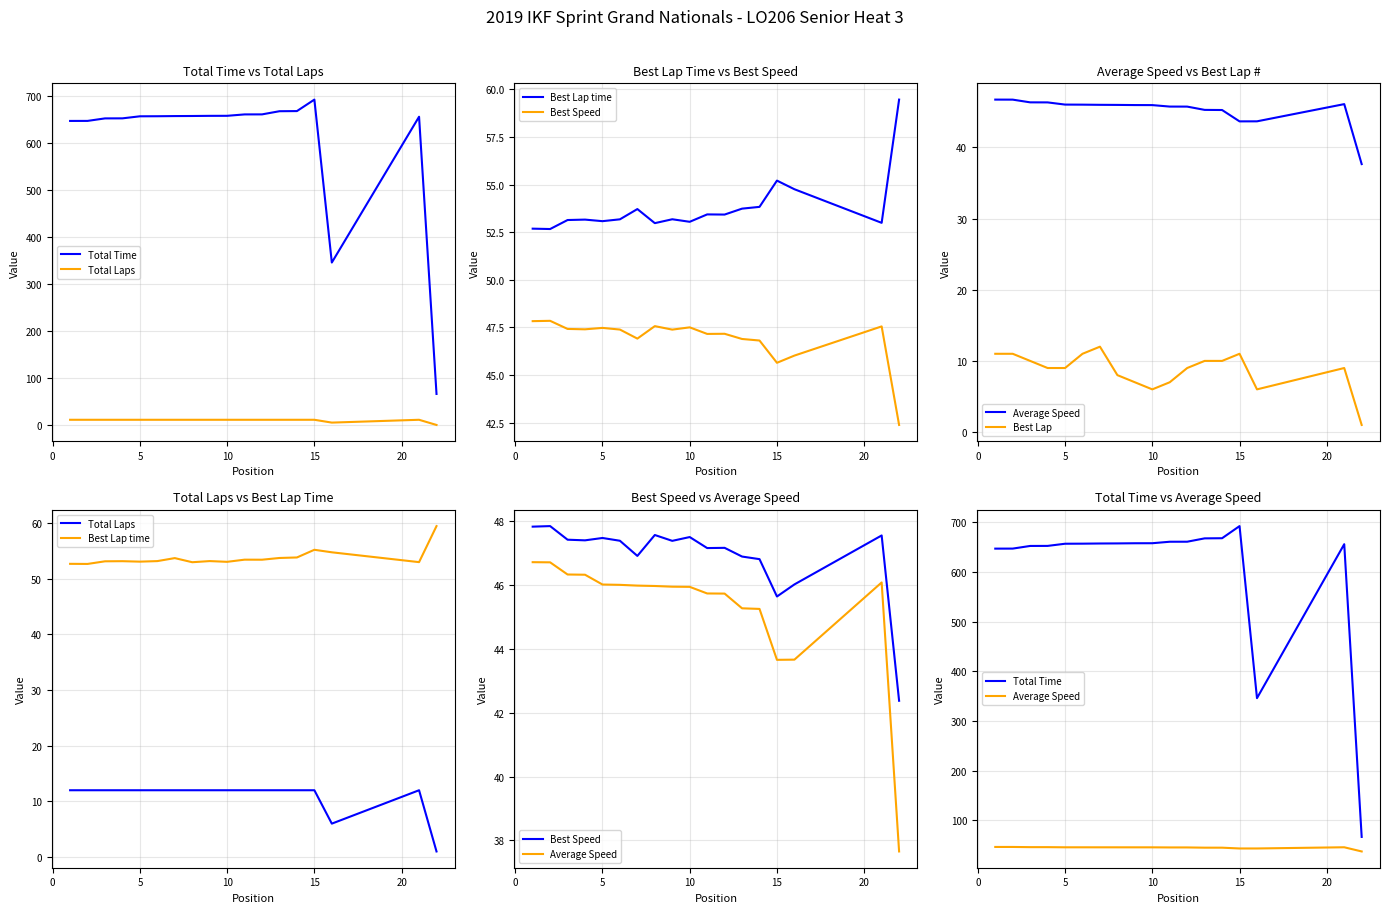

Reading right to left, transcribe all the data shown in this chart.

Total Time: 66.9	656.2	346.3	692.7	668.3	668.0	661.2	661.2	658.2	658.1	657.8	657.6	657.3	657.2	652.8	652.7	647.4	647.3
Total Laps: 1.0	12.0	6.0	12.0	12.0	12.0	12.0	12.0	12.0	12.0	12.0	12.0	12.0	12.0	12.0	12.0	12.0	12.0
Best Lap time: 59.5	53.0	54.8	55.2	53.8	53.7	53.4	53.4	53.0	53.2	53.0	53.7	53.2	53.1	53.2	53.1	52.7	52.7
Best Speed: 42.4	47.6	46.0	45.6	46.8	46.9	47.2	47.2	47.5	47.4	47.6	46.9	47.4	47.5	47.4	47.4	47.8	47.8
Average Speed: 37.7	46.1	43.7	43.7	45.3	45.3	45.7	45.7	45.9	45.9	46.0	46.0	46.0	46.0	46.3	46.3	46.7	46.7
Best Lap: 1.0	9.0	6.0	11.0	10.0	10.0	9.0	7.0	6.0	7.0	8.0	12.0	11.0	9.0	9.0	10.0	11.0	11.0